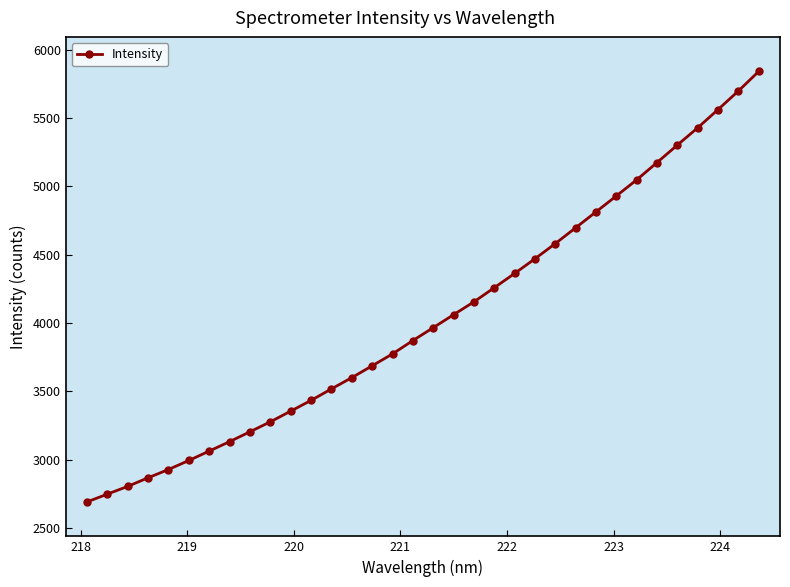

What is the sum of all values?

137317.8